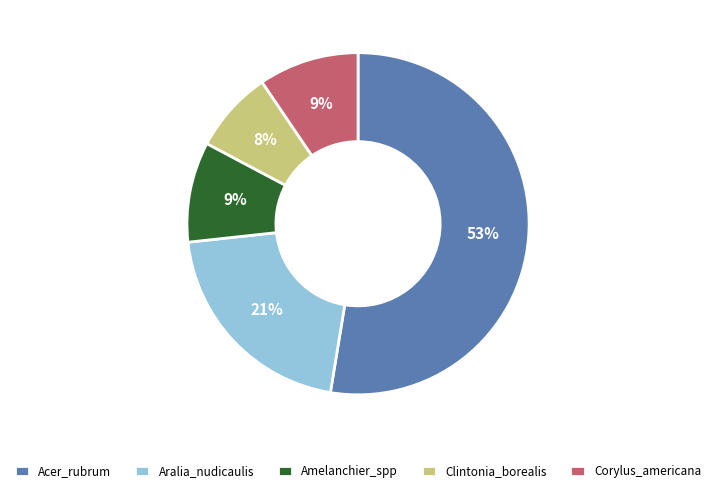

Does any single category account for the majority?

Yes